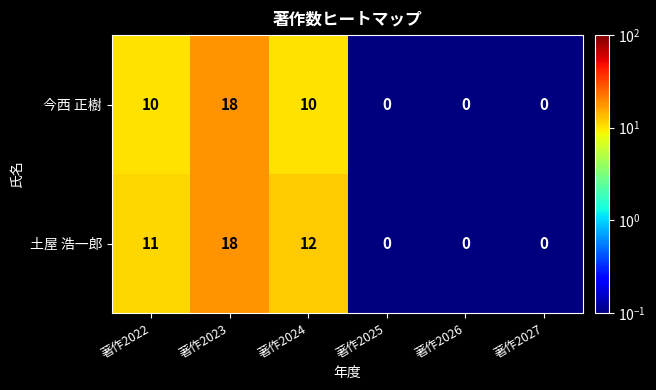

Which category has the highest value across all series?

著作2023